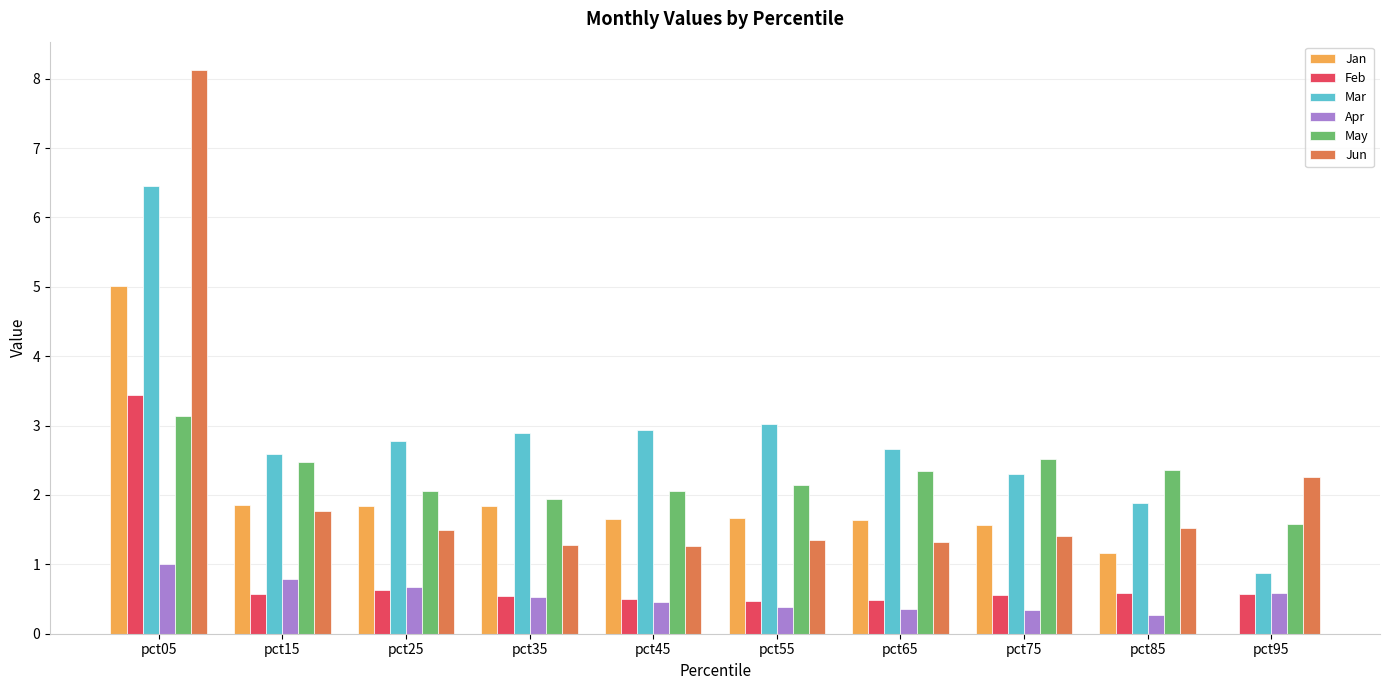

What is the total value across all series at pct45?

8.9